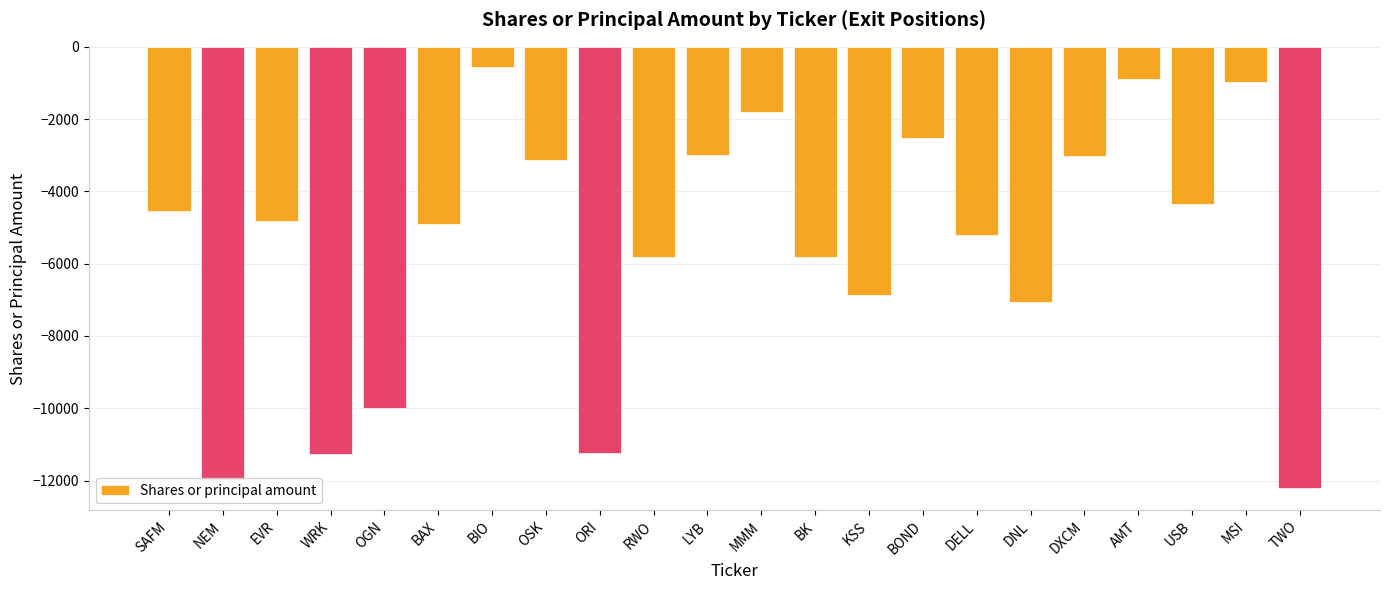

What is the greatest value displayed?

-547